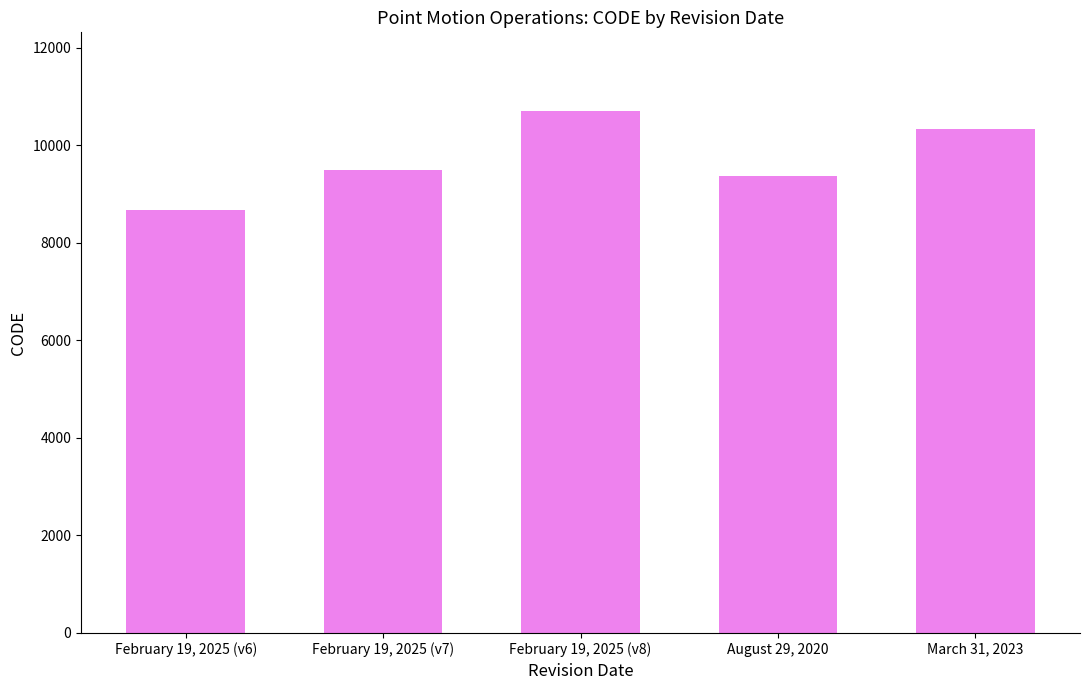

True or false: the data shows 10707 at February 19, 2025 (v8).

True